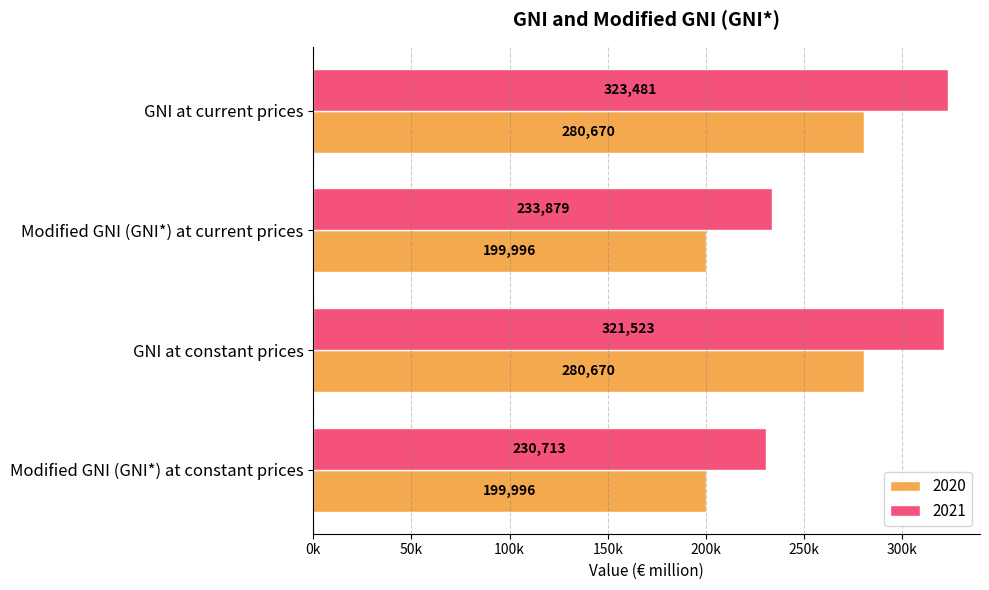

The value of 2020 at Modified GNI (GNI*) at current prices is 199995.6. True or false?

True